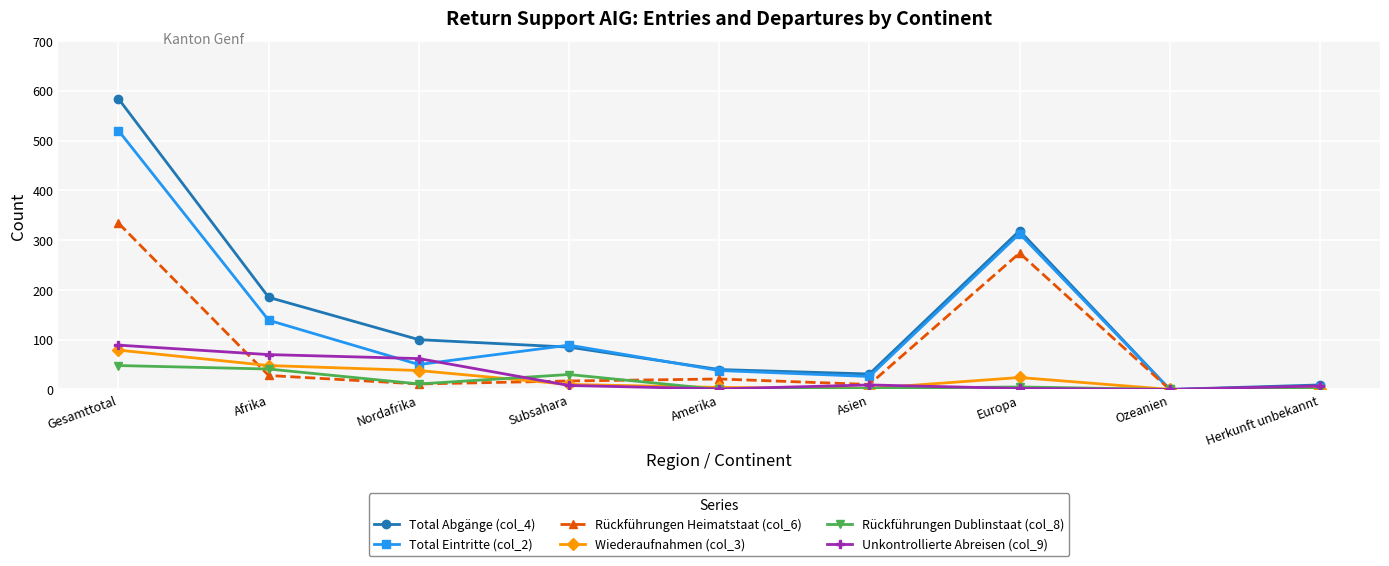

Does the chart display data point markers on the line(s)?

Yes